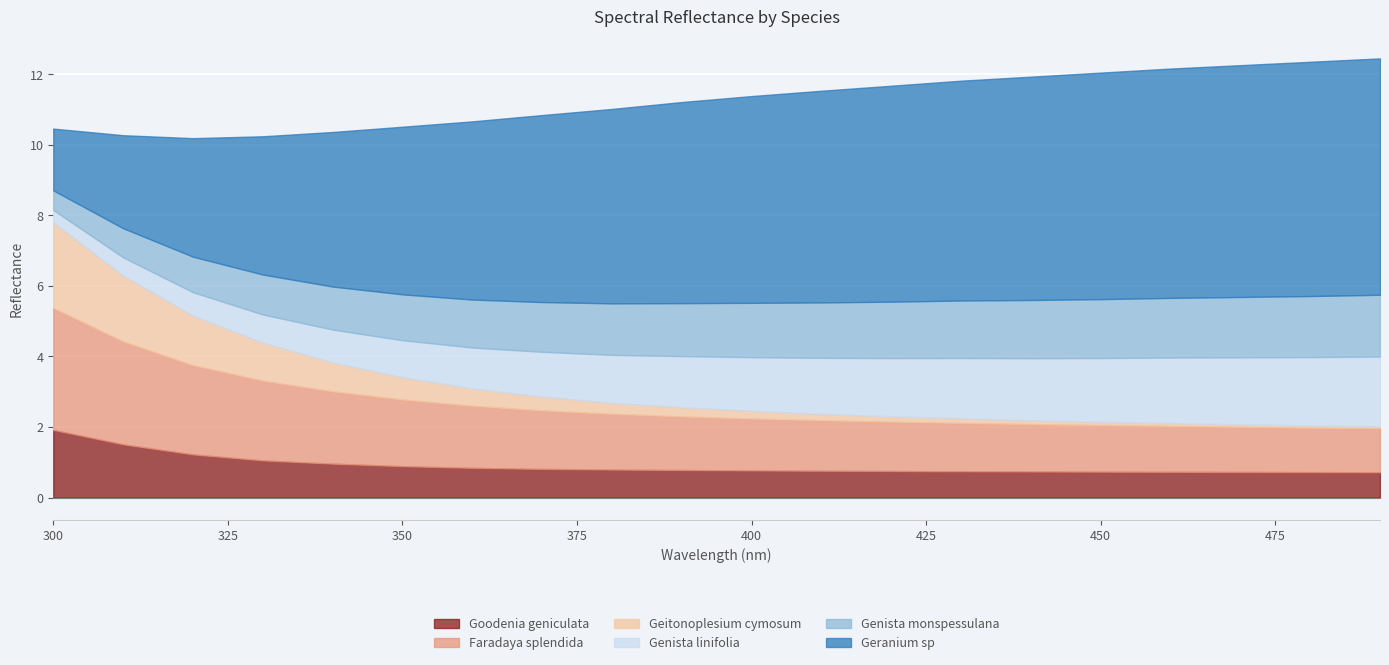

The Faradaya_splendida series shows 2.4 at 10. True or false?

False